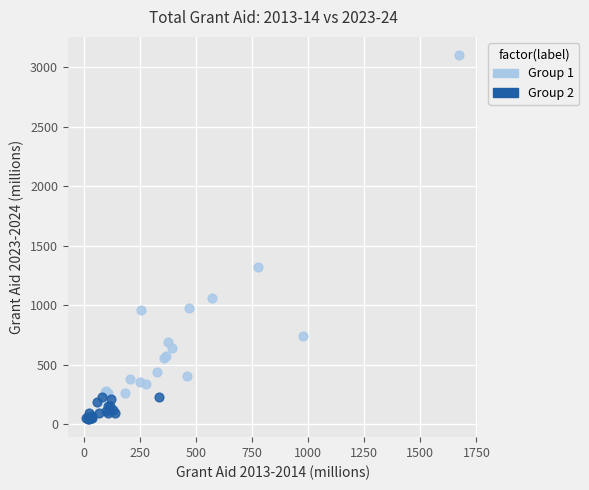

Which series has the widest spread of Y values?

Group 1